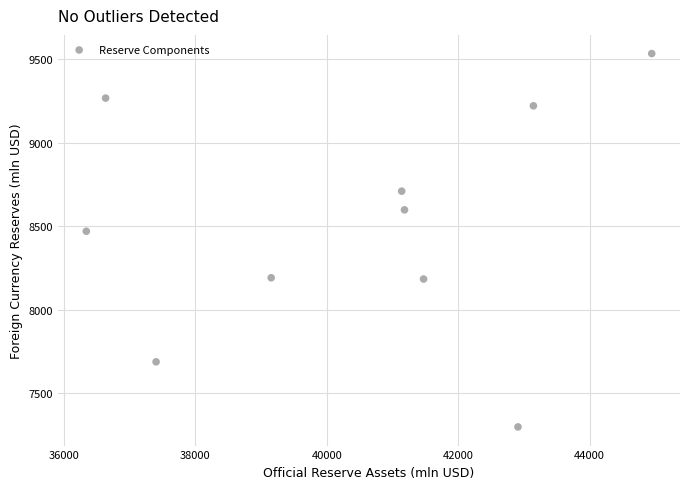

What is the average X value?

40431.8